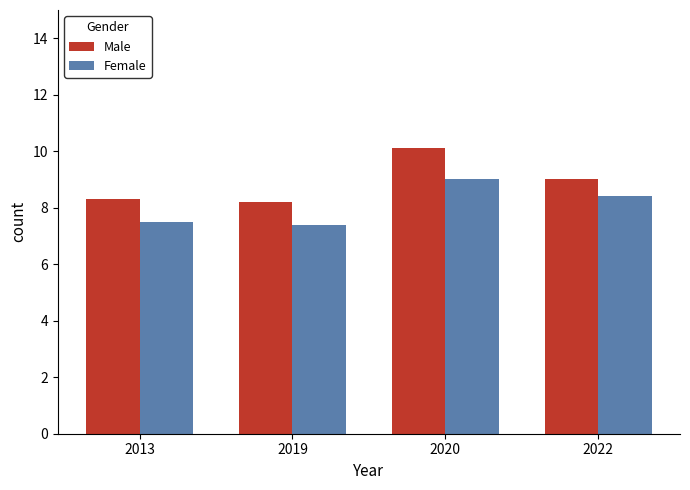

How many bars are there in total?

8